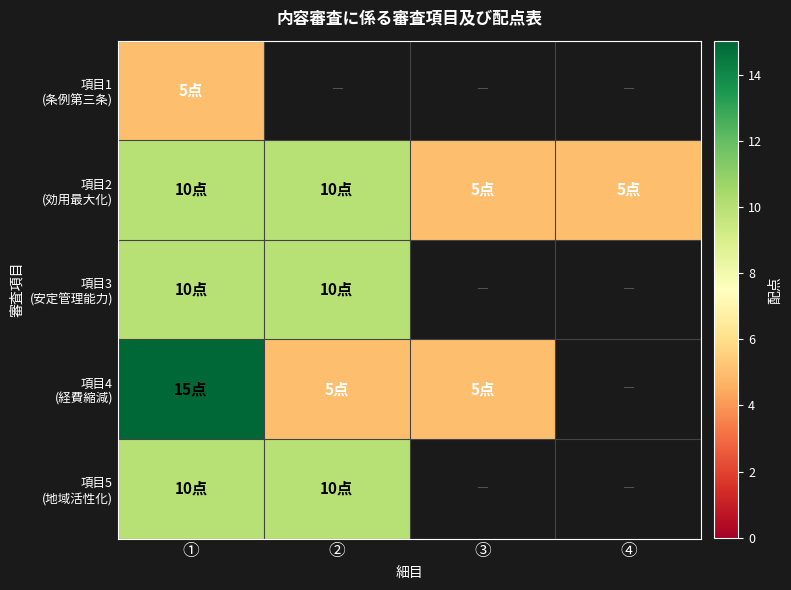

List the series in order of their peak value, lowest first.

項目1 (条例第三条), 項目2 (効用最大化), 項目3 (安定管理能力), 項目5 (地域活性化), 項目4 (経費縮減)